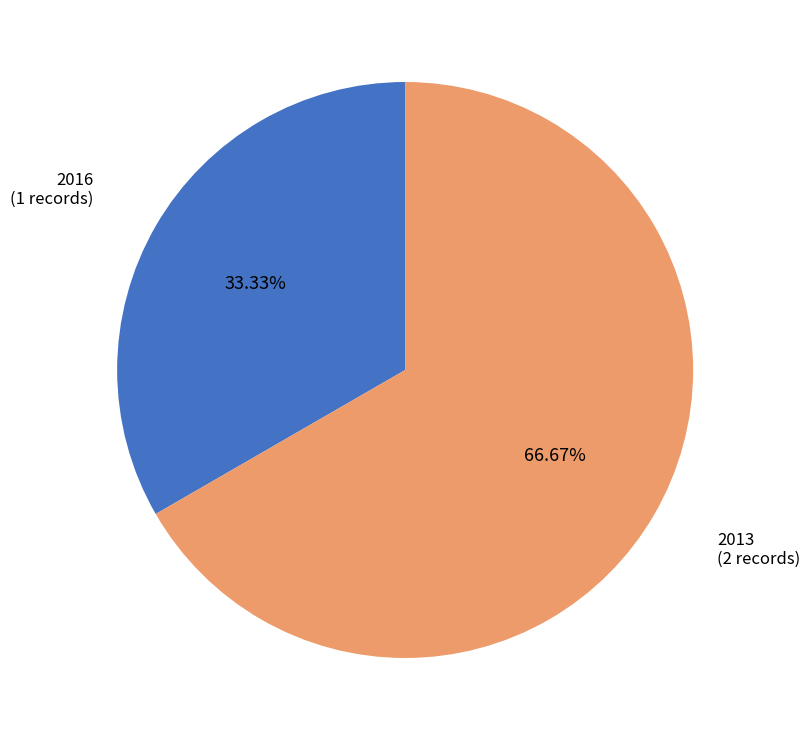

Is there a majority slice in this chart?

Yes